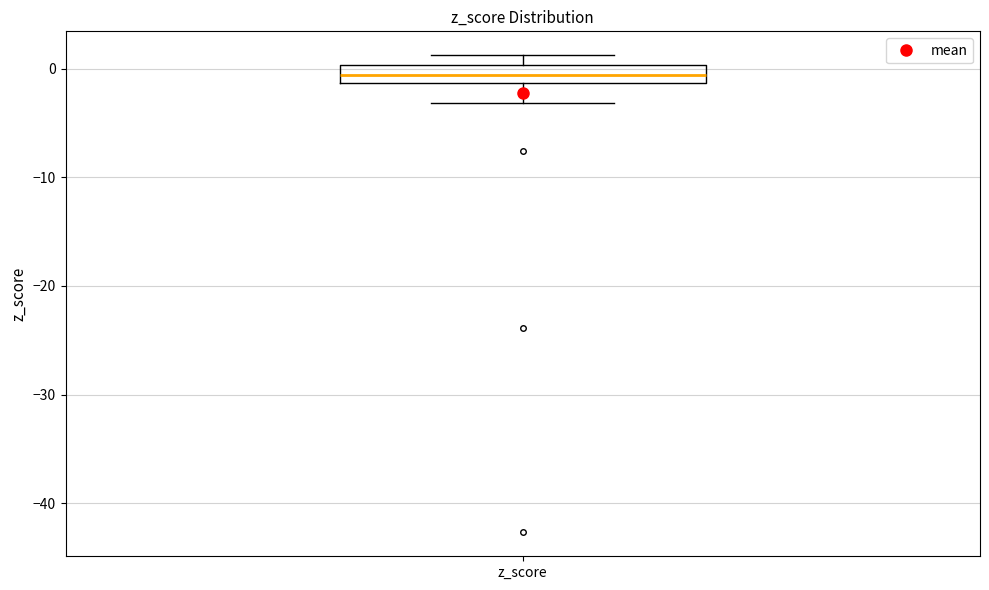

Transcribe this box plot: give where the median line is, the range the box spans, and where the two whiskers end, as read against the y-axis. The values are not printed on the chart, so give them approximately, as read against the axis.

median -1 (inside the box), box -1 to 0, whiskers -3 to 1